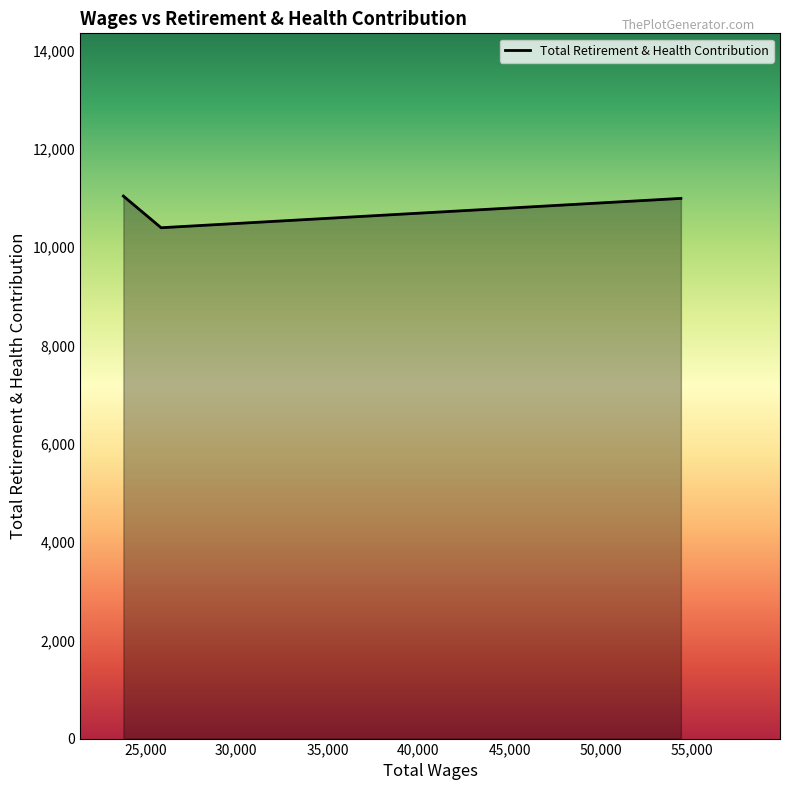

What is the difference between the maximum and minimum values?

644